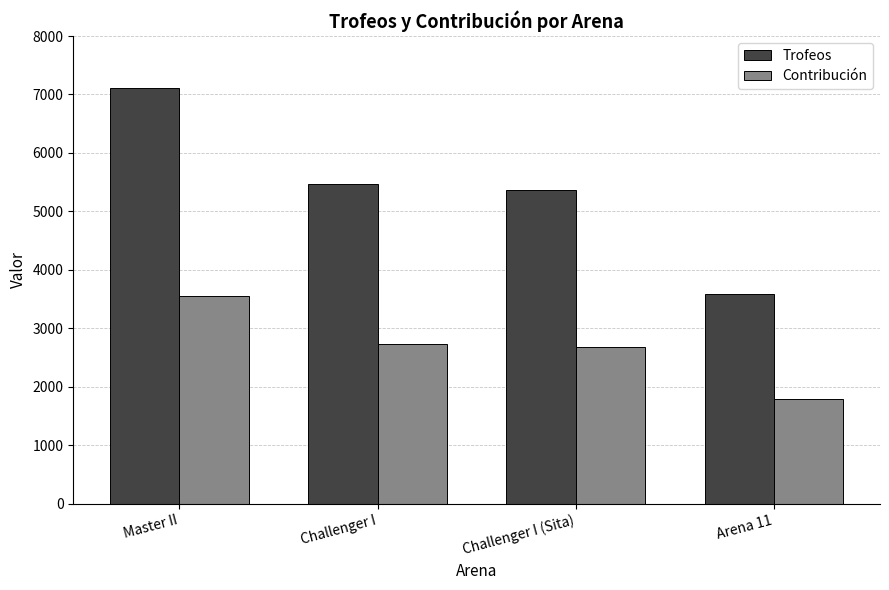

What is the spread (max minus min) of values at Challenger I?

2733